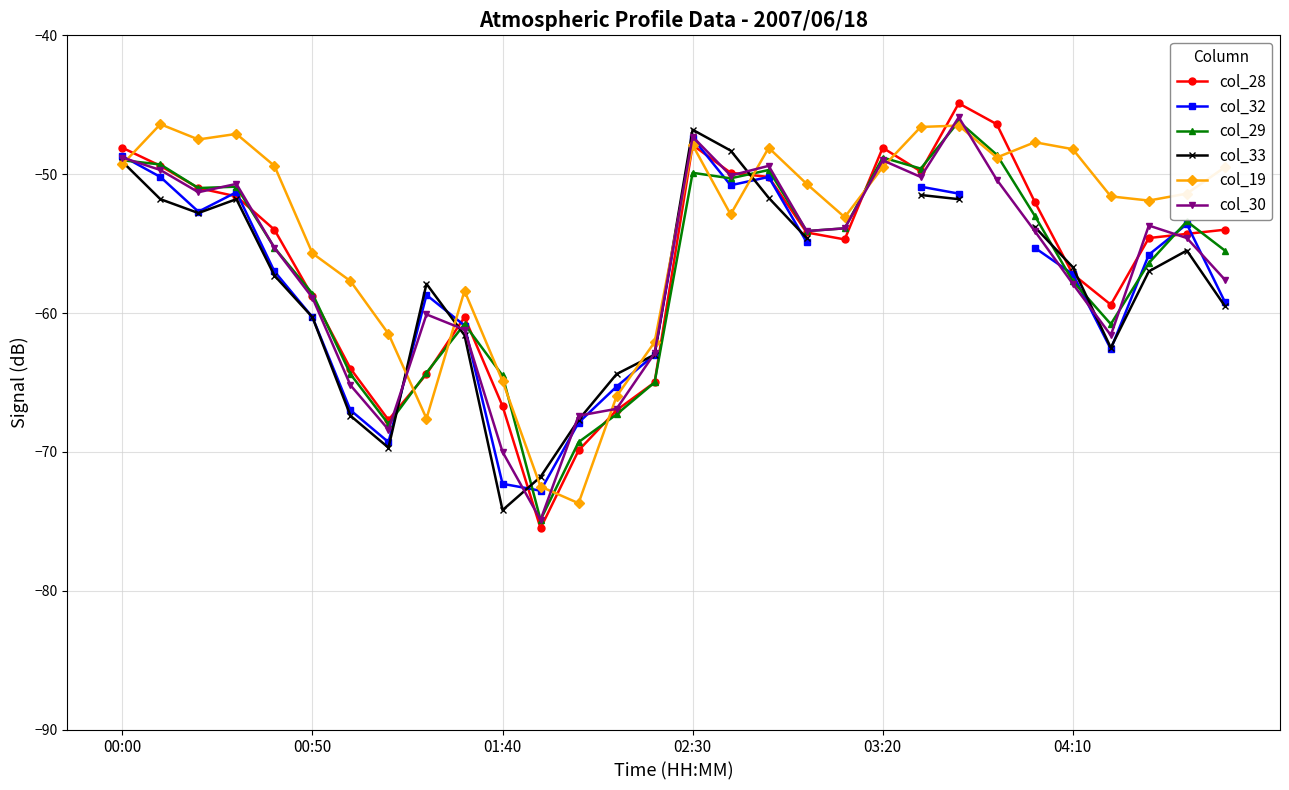

What is the greatest value displayed?

-44.9